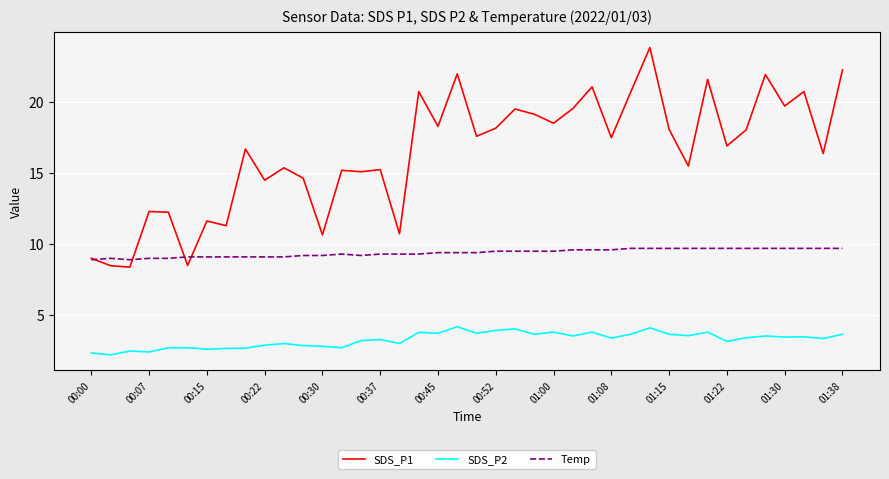

What is the difference between the maximum and minimum values in the Temp series?

0.8